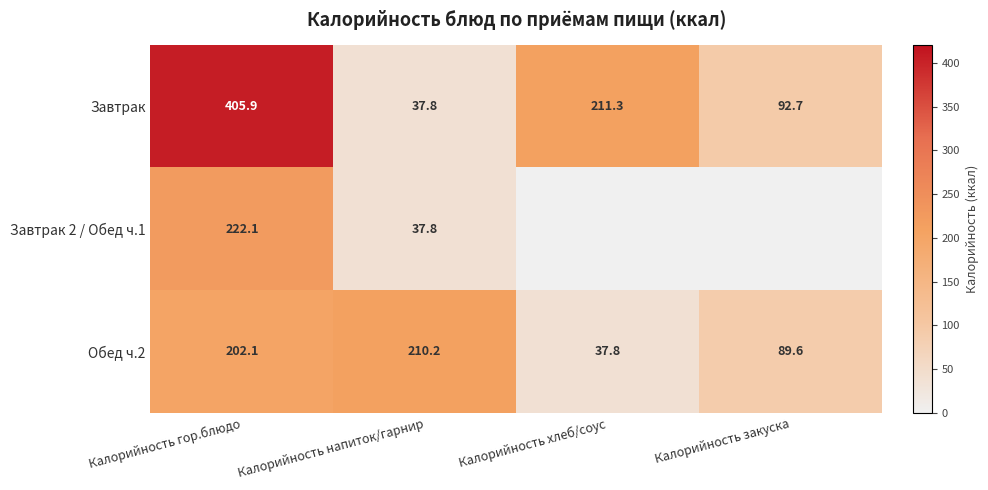

What is the total value across all series at Калорийность хлеб/соус?

249.1